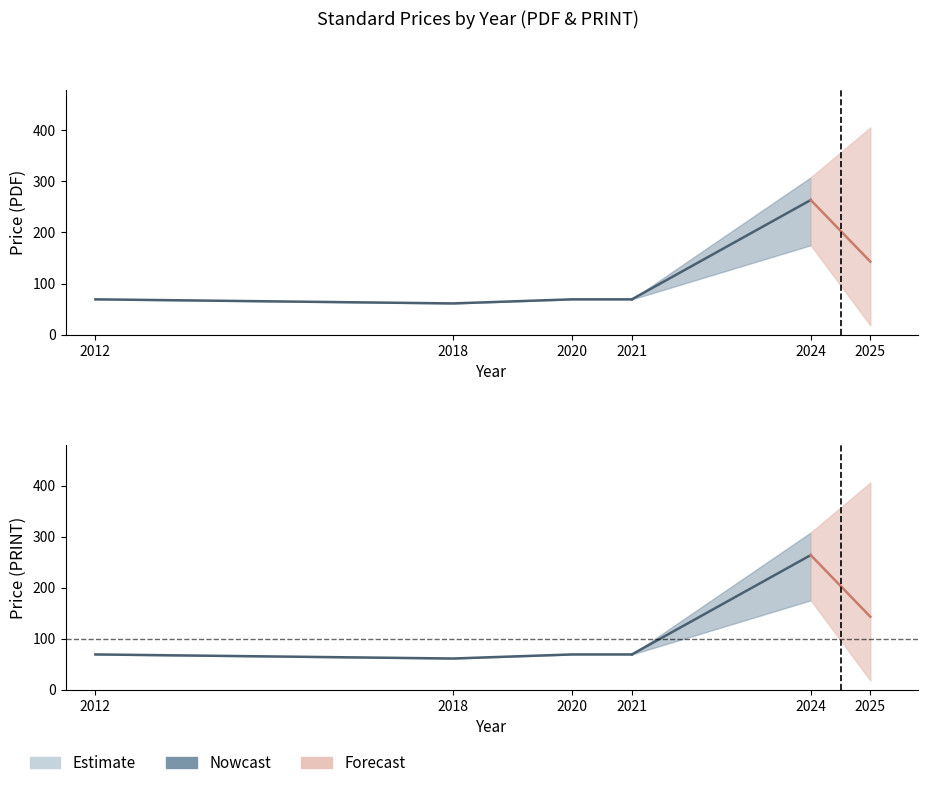

Which series has the largest total across all categories?

Avg Price (PDF)